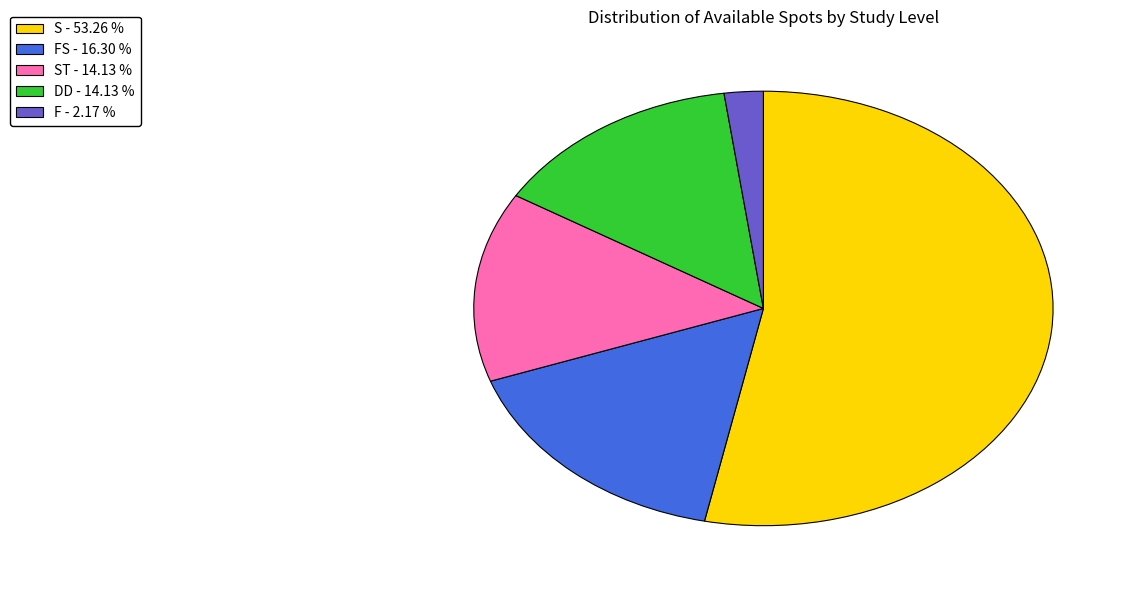

Which category has the smallest portion of the pie?

F - 2.17 %